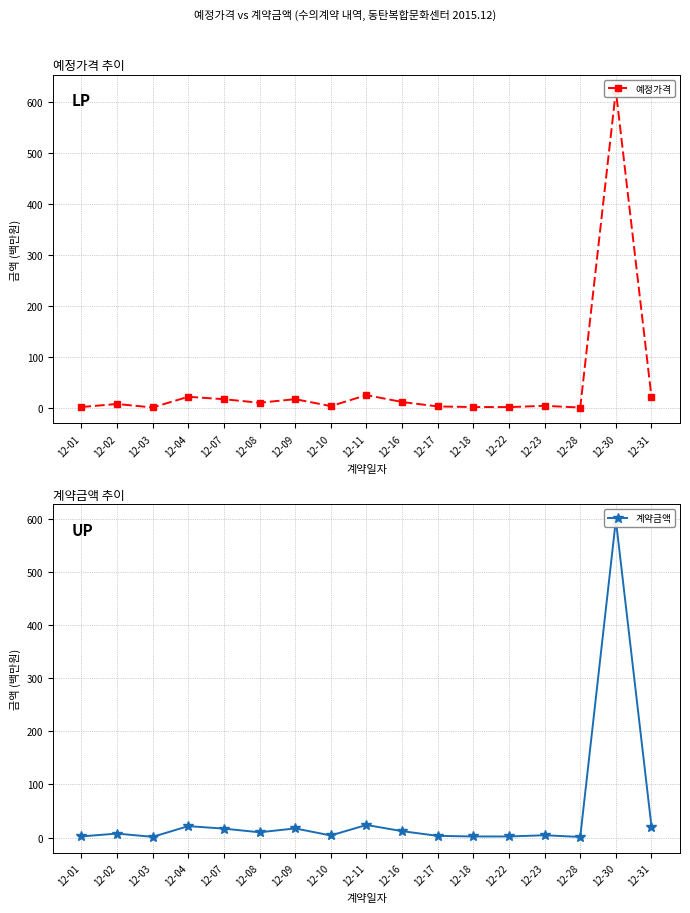

At which category is the sum across all series the highest?

12-30